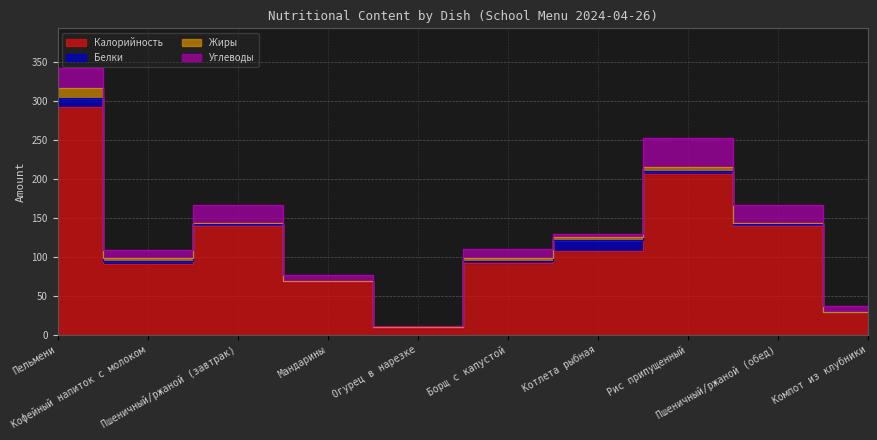

What is the label of the 10th point from the left?

Компот из клубники